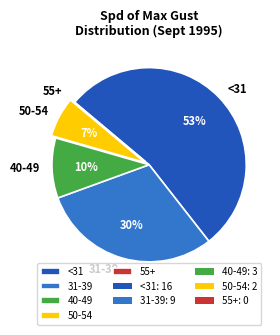

To the nearest percent, what percentage of the pie is 31-39?

30%